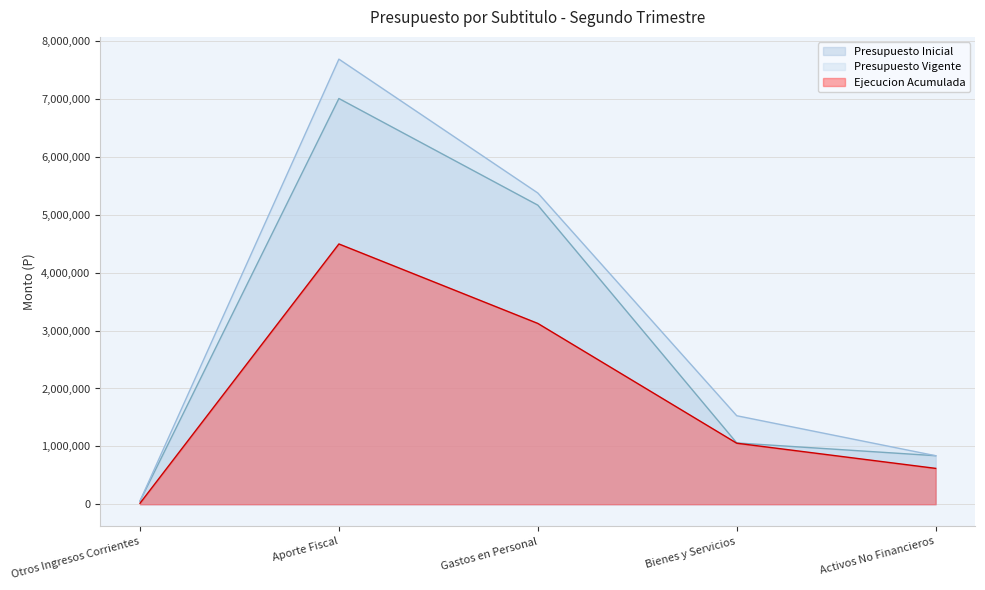

At Activos No Financieros, list the series in order from smallest to largest.

Ejecucion Acumulada, Presupuesto Inicial, Presupuesto Vigente